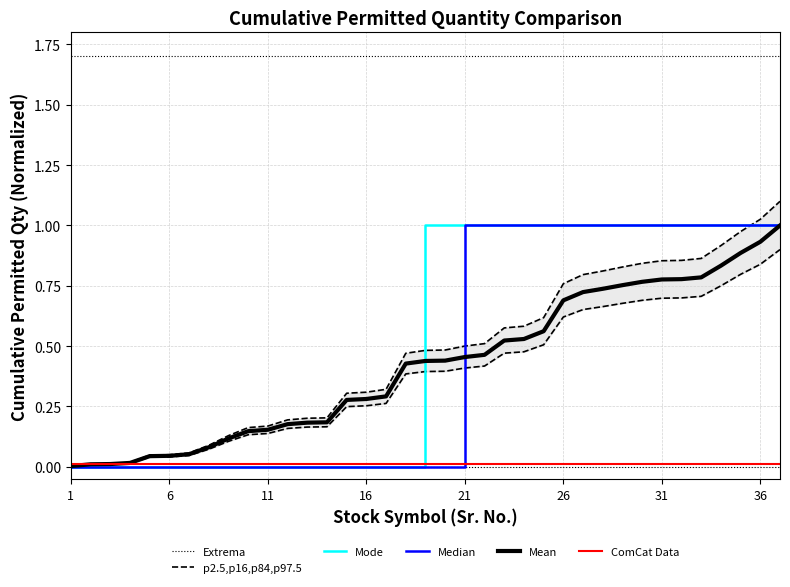

True or false: p2.5,p16,p84,p97.5 and Extrema intersect in this chart.

False